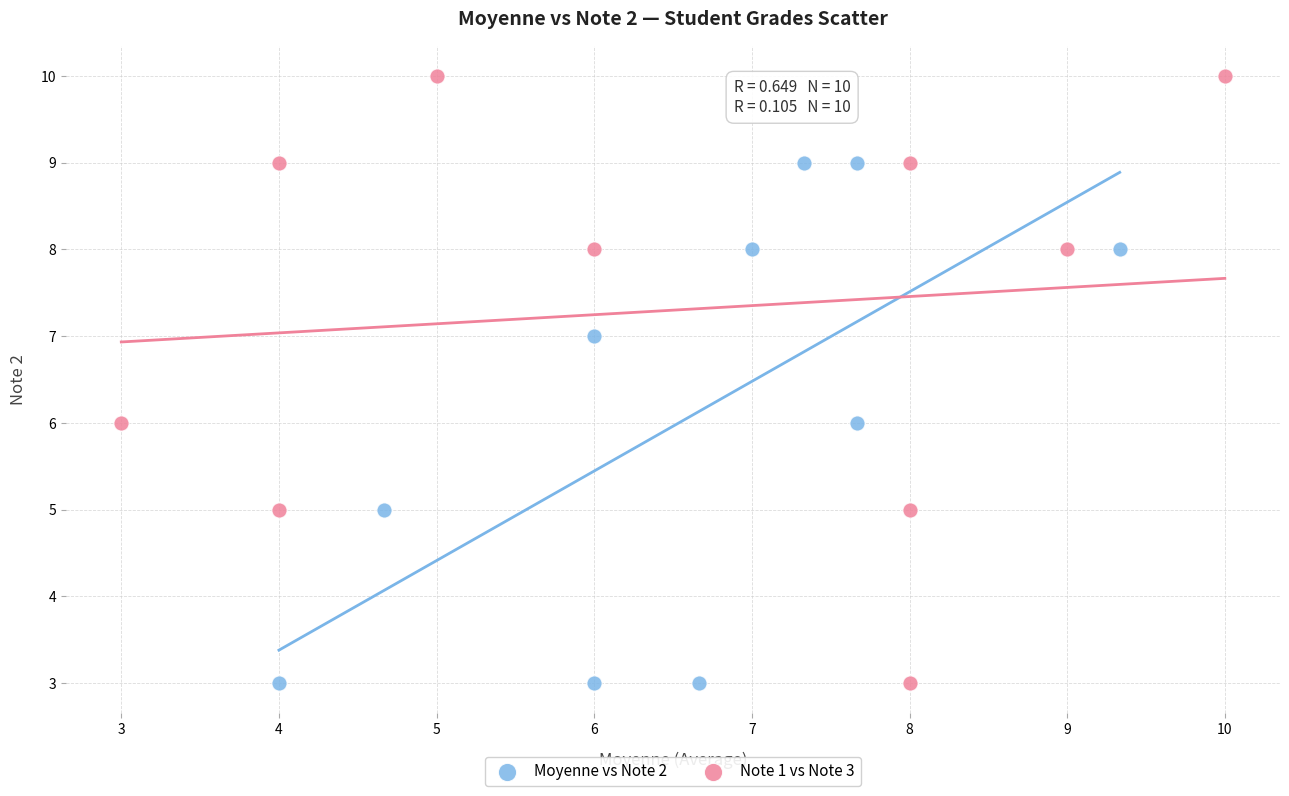

Which series has the largest Y range (max minus min)?

Note 1 vs Note 3